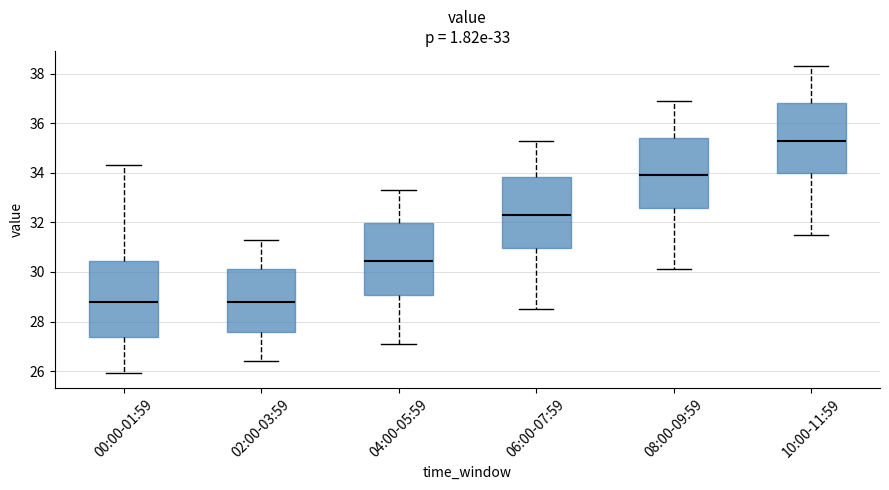

Which box has the highest median line?

10:00-11:59